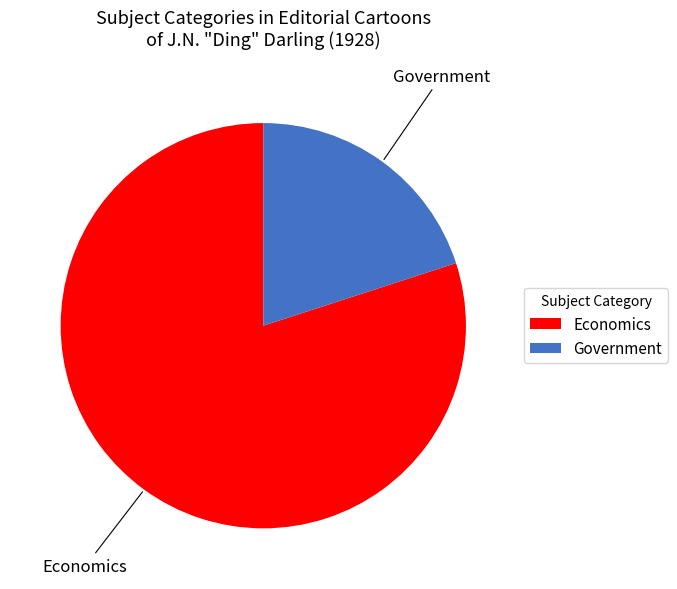

Is the sum of Economics and Government greater than half?

Yes